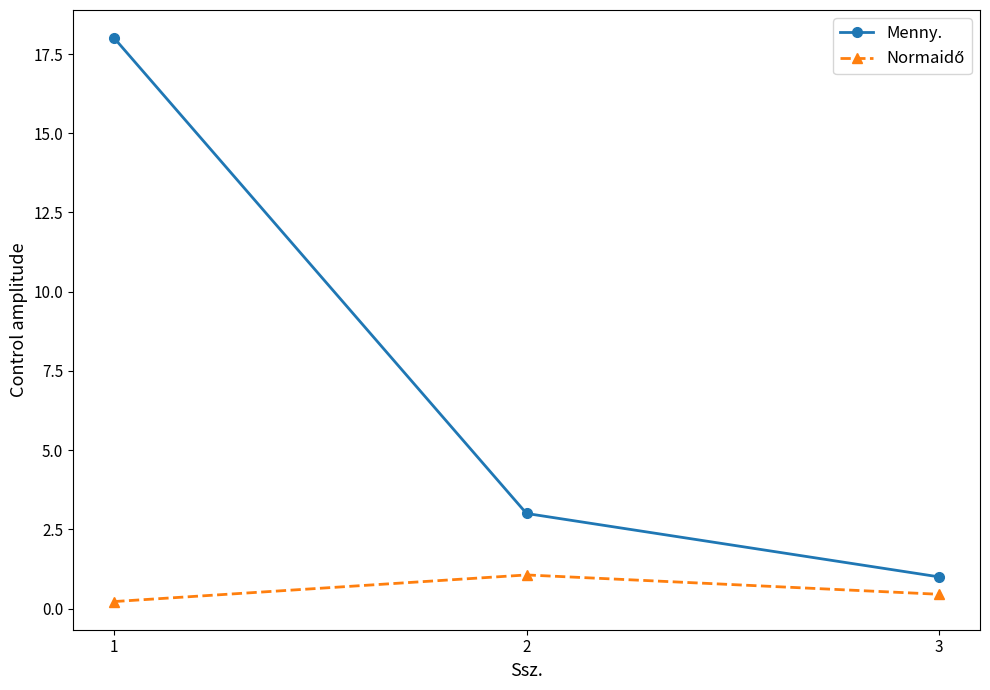

List the labels in order of Menny. value, smallest first.

3, 2, 1